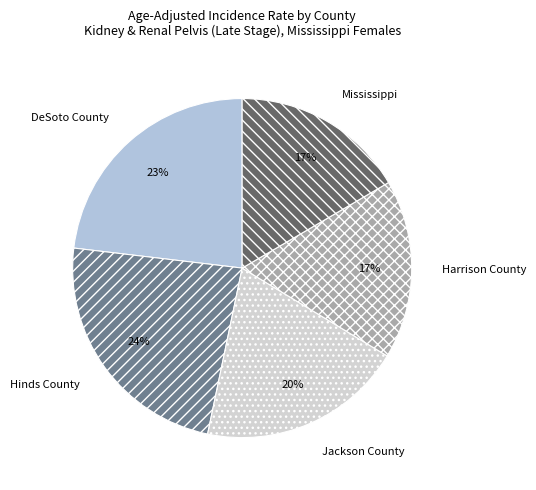

To the nearest percent, what is the combined percentage of Mississippi and DeSoto County?

40%